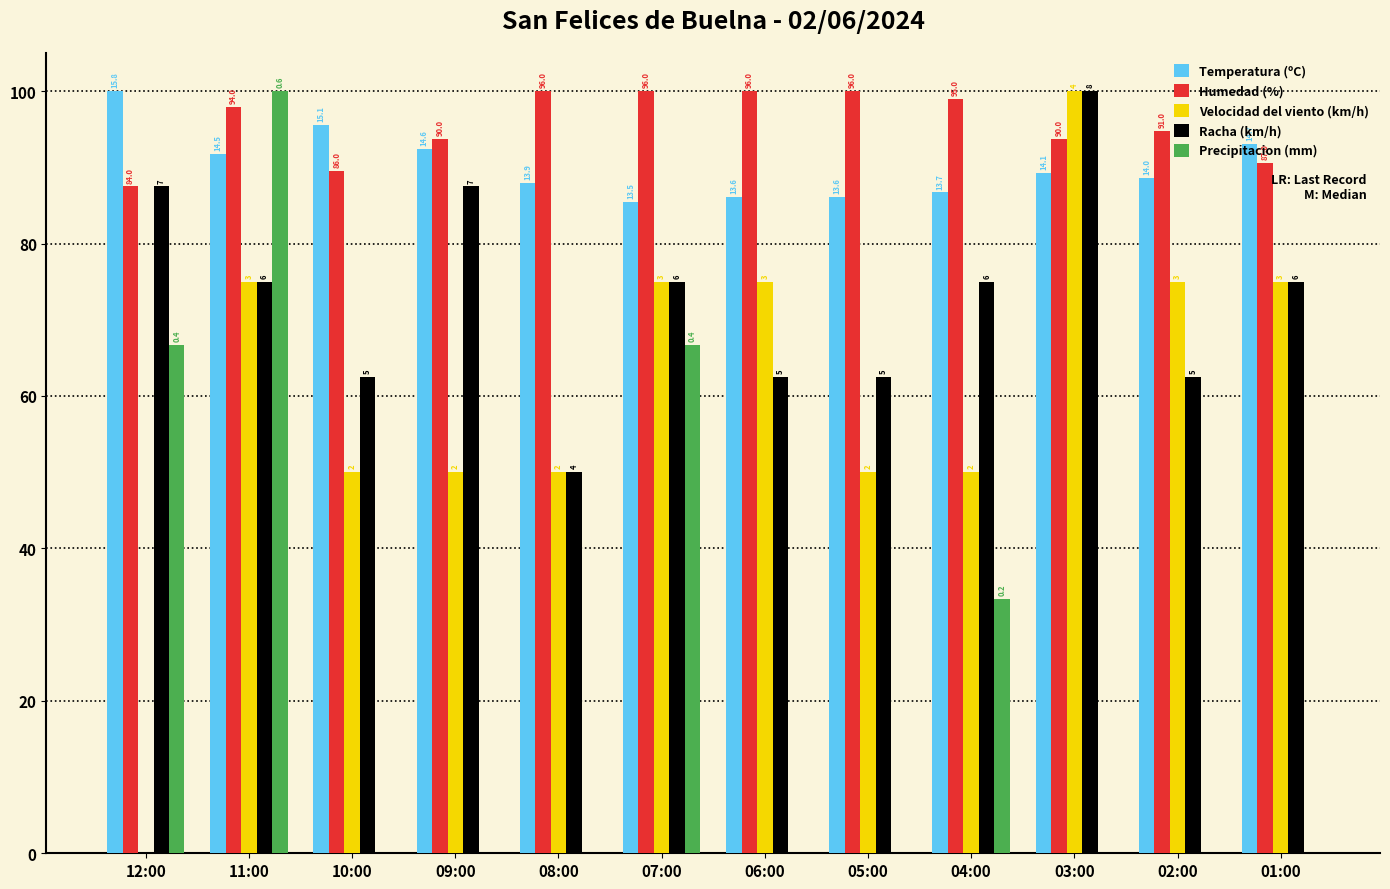

Between 06:00 and 03:00, which is larger?

03:00